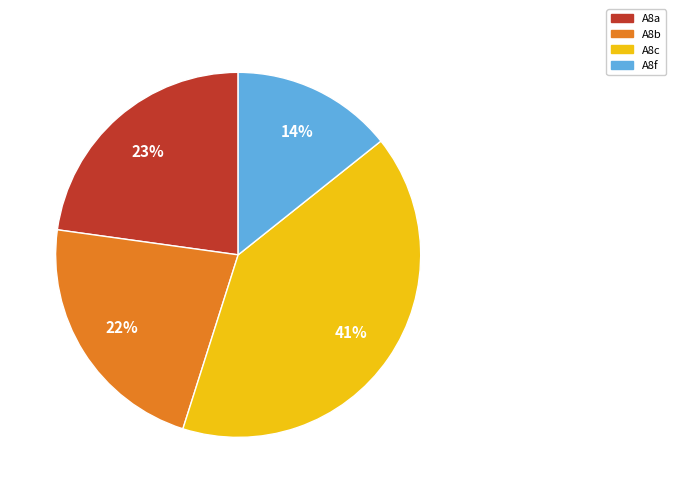

How many slices are in this pie chart?

4